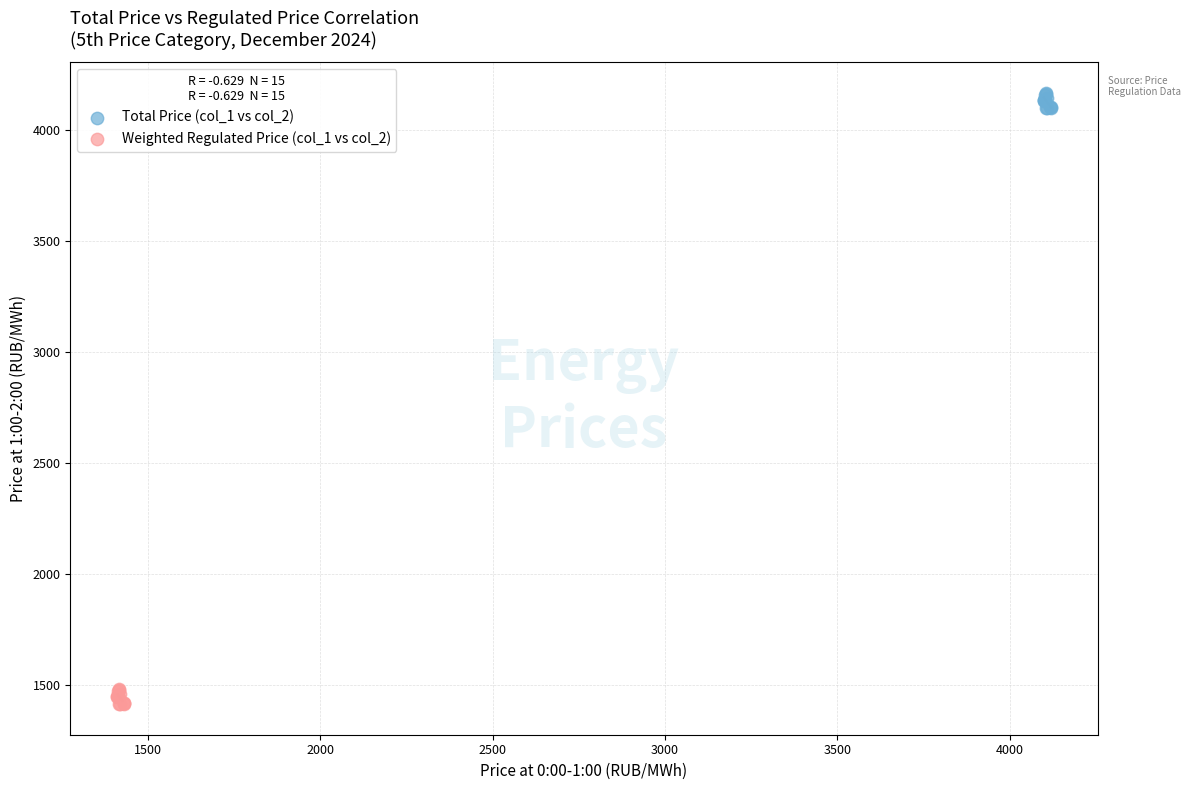

Which series reaches the maximum Y coordinate?

Total Price (col_1 vs col_2)